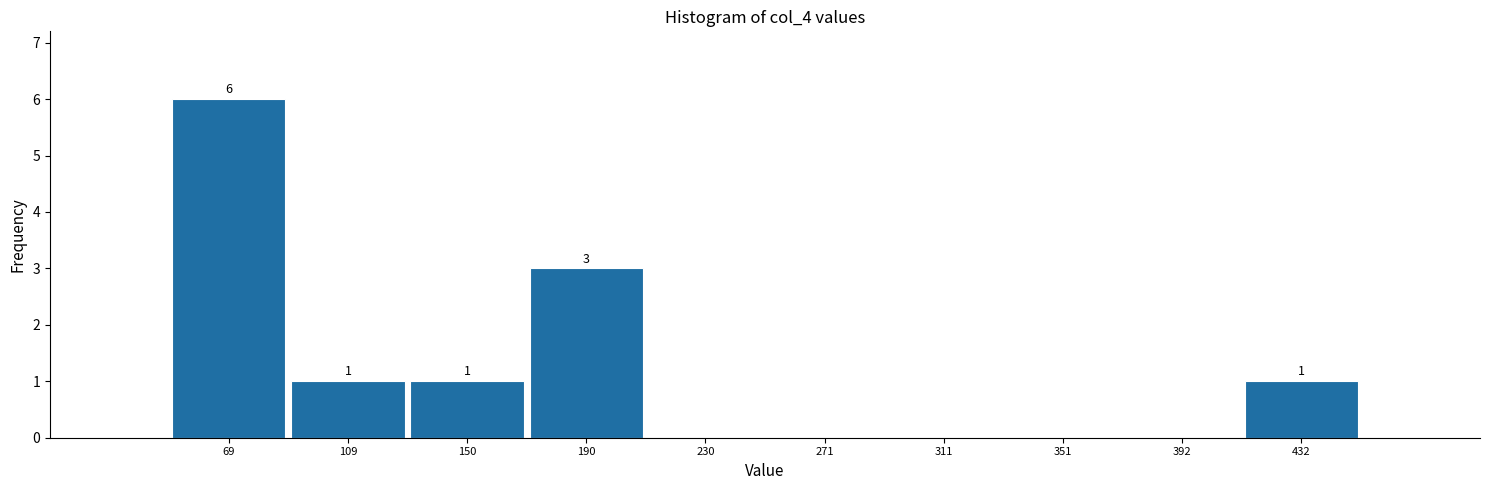

Over which range of the x-axis is the bar tallest?

50 to 90